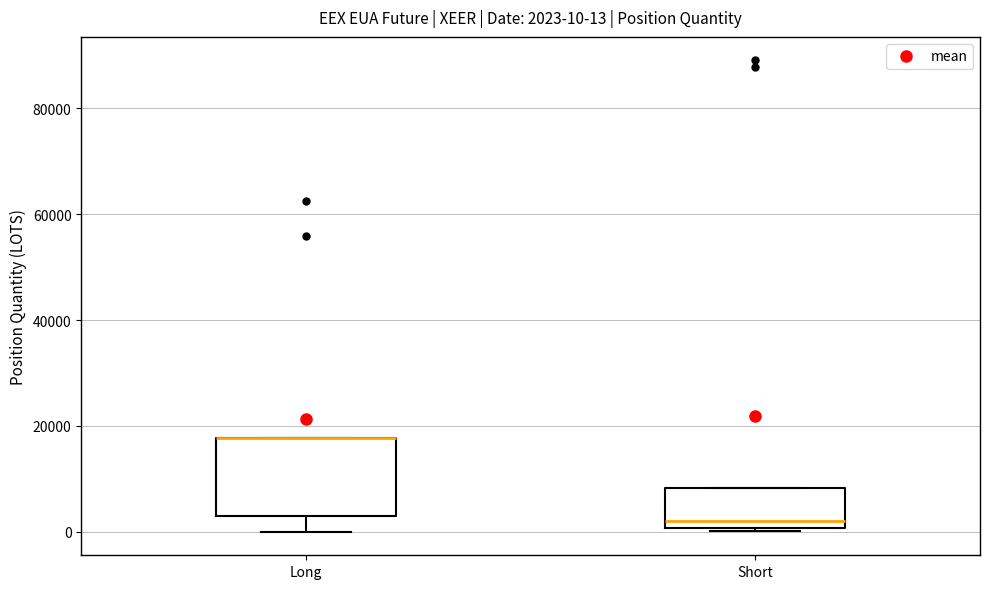

Which box is the tallest, from its lower edge to its upper edge?

Long